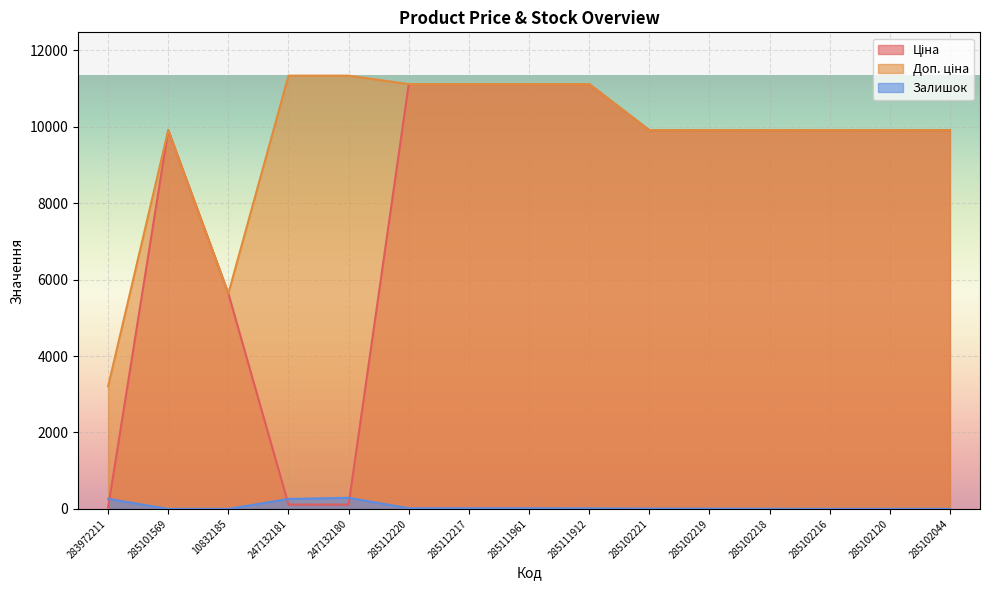

Reading right to left, list all the values displayed in this chart.

Ціна: 285102044=9908.5	285102120=9908.5	285102216=9908.5	285102218=9908.5	285102219=9908.5	285102221=9908.5	285111912=11113.6	285111961=11113.6	285112217=11113.6	285112220=11113.6	247132180=113.3	247132181=113.3	10832185=5636.0	285101569=9908.5	283972211=32.0
Доп. ціна: 285102044=9908.5	285102120=9908.5	285102216=9908.5	285102218=9908.5	285102219=9908.5	285102221=9908.5	285111912=11113.6	285111961=11113.6	285112217=11113.6	285112220=11113.6	247132180=11334.0	247132181=11334.0	10832185=5636.0	285101569=9908.5	283972211=3205.0
Залишок: 285102044=1.0	285102120=0.0	285102216=0.0	285102218=3.0	285102219=7.0	285102221=8.0	285111912=14.0	285111961=17.0	285112217=17.0	285112220=17.0	247132180=290.0	247132181=260.0	10832185=1.0	285101569=0.0	283972211=264.0